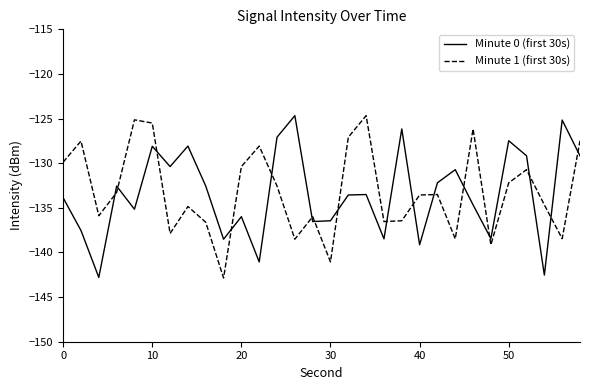

How many lines are shown in the chart?

2